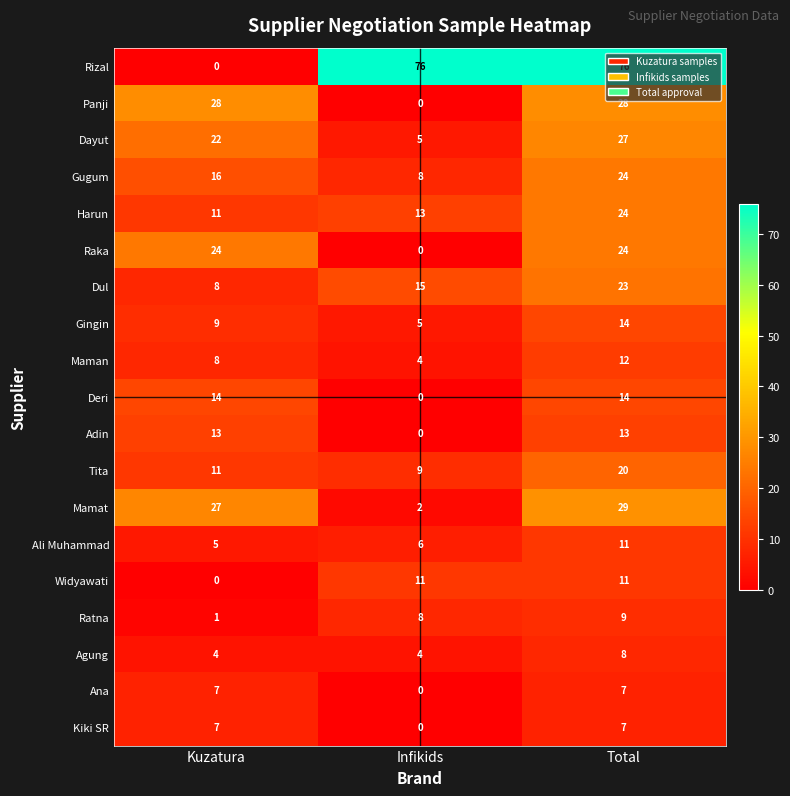

How many Panji values are between 0 and 28?

3